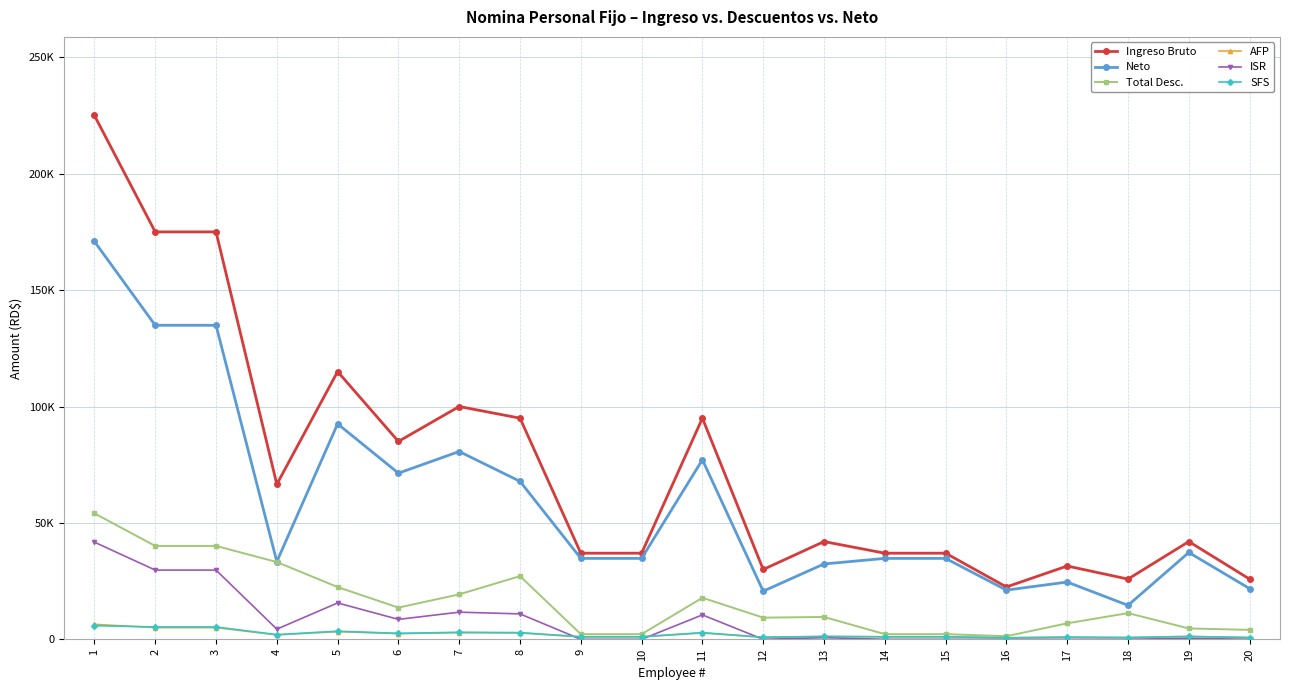

What are all the series names shown in the legend?

Ingreso Bruto, Neto, Total Desc., AFP, ISR, SFS